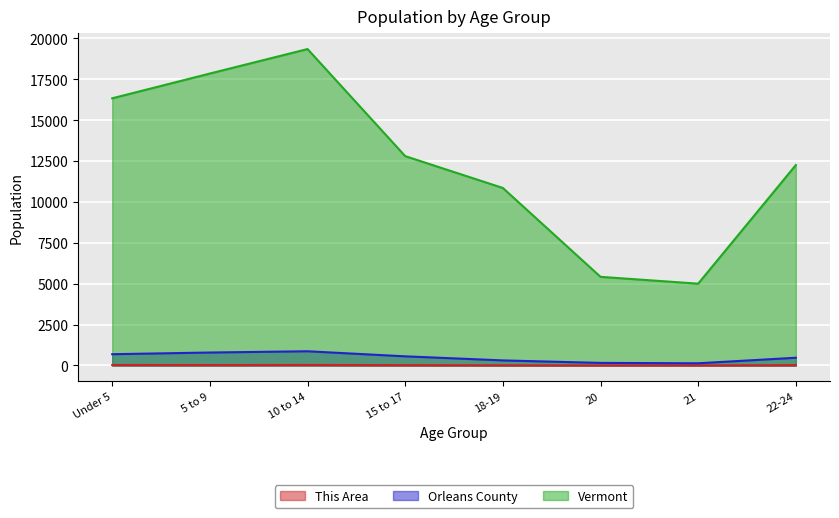

At which category does the chart reach its peak across all series?

10 to 14